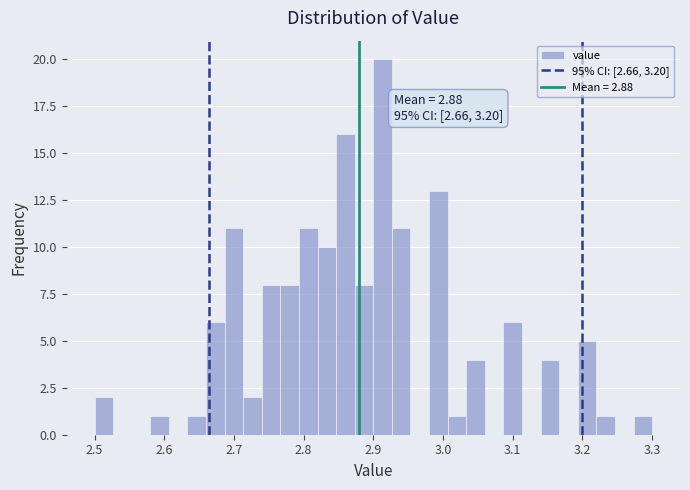

Read against the x-axis, roughly where is the centre of the tallest bar?

2.91